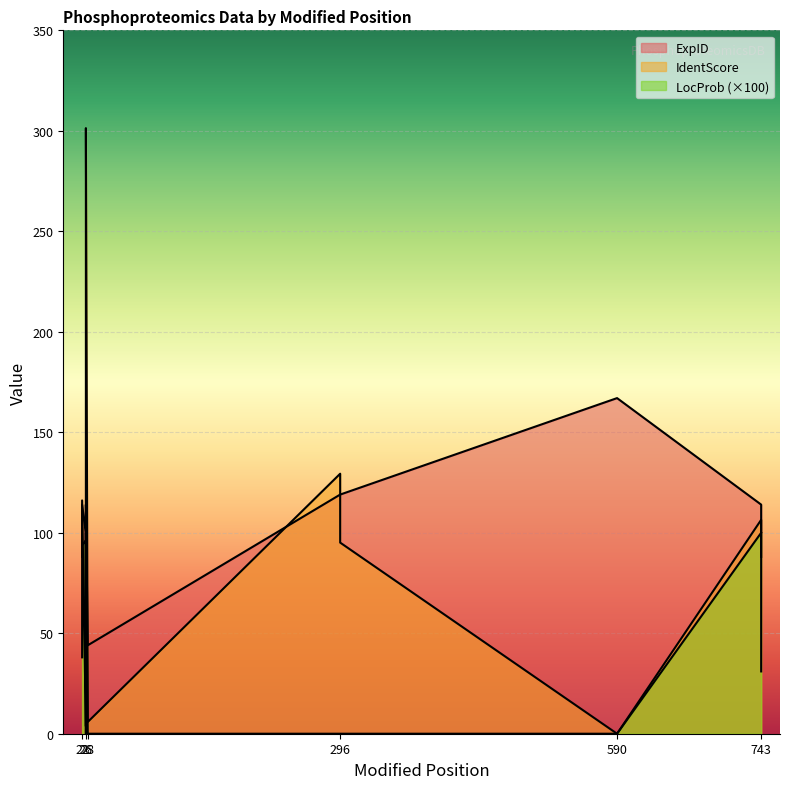

At 26, list the series in order from largest to smallest.

ExpID, LocProb, IdentScore